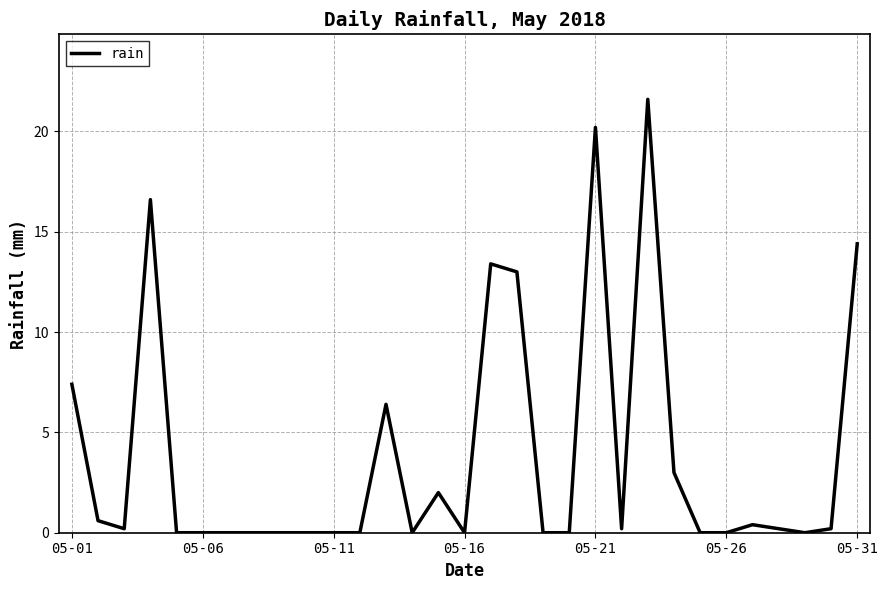

Reading left to right, what are all the values shown in this chart?

7.4	0.6	0.2	16.6	0.0	0.0	0.0	0.0	0.0	0.0	0.0	0.0	6.4	0.0	2.0	0.0	13.4	13.0	0.0	0.0	20.2	0.2	21.6	3.0	0.0	0.0	0.4	0.2	0.0	0.2	14.4